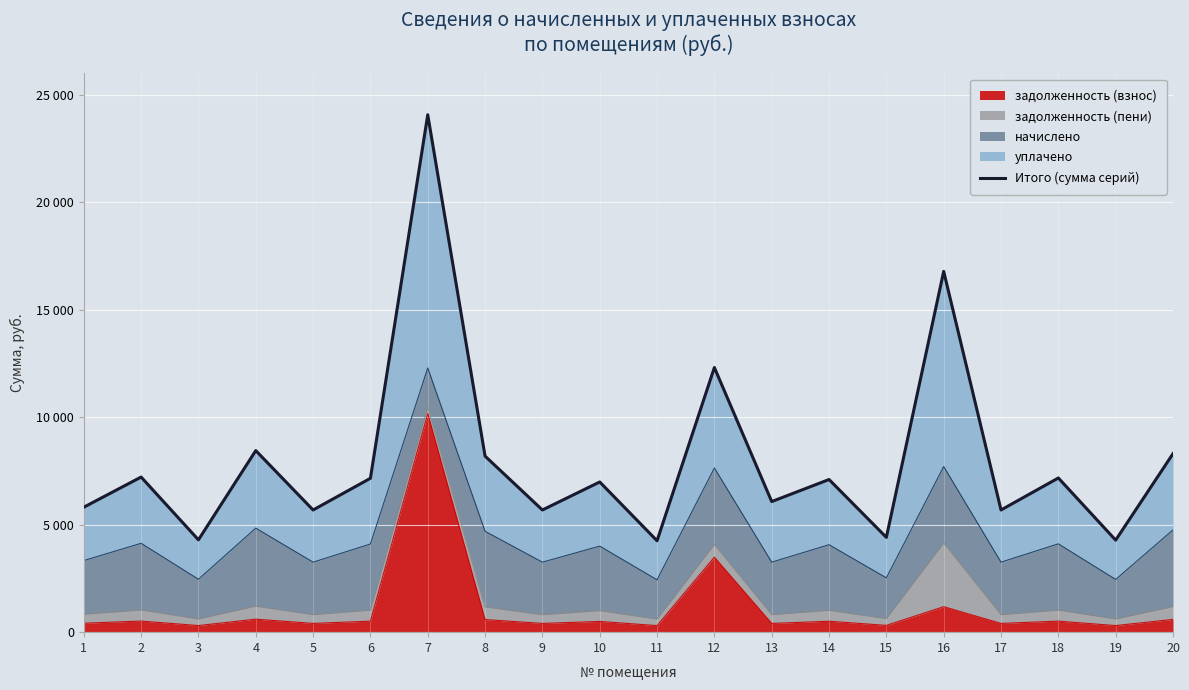

At which category does the chart reach its peak across all series?

7